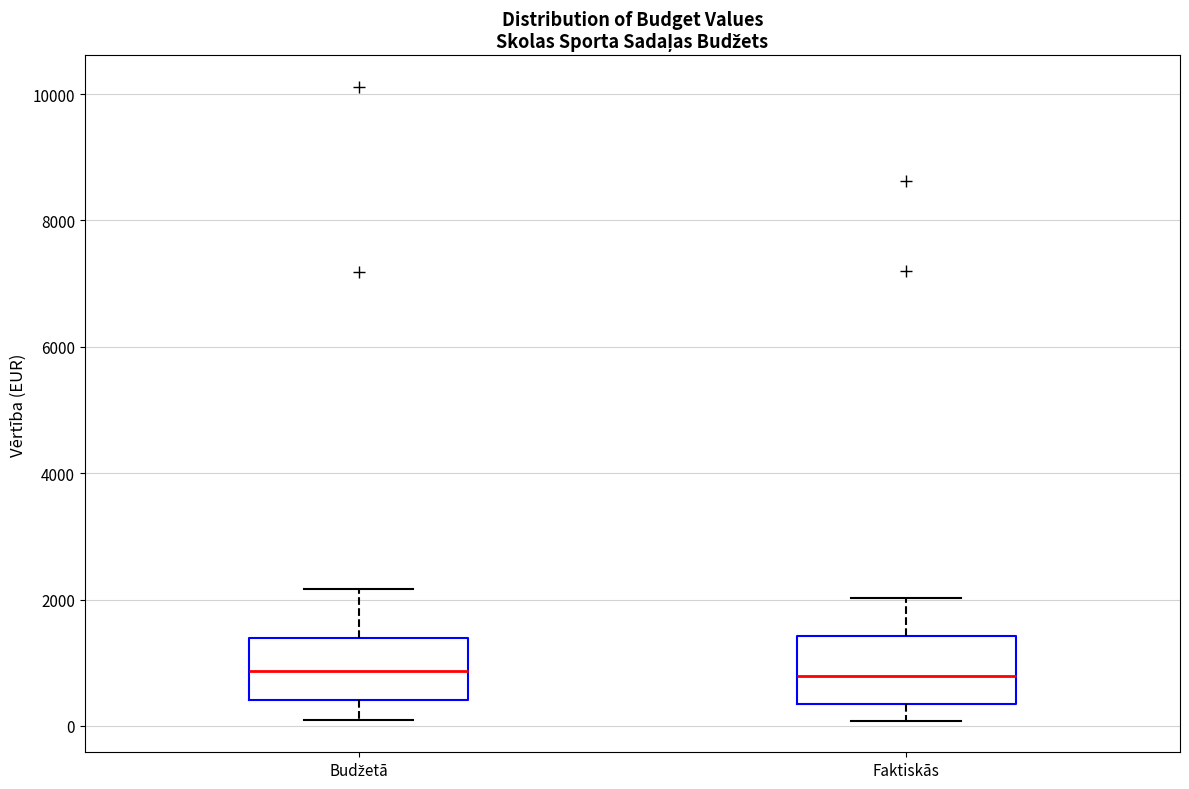

Where does the lower whisker of the box for Faktiskās end on the y-axis? The values are not printed on the chart, so give them approximately, as read against the axis.

0